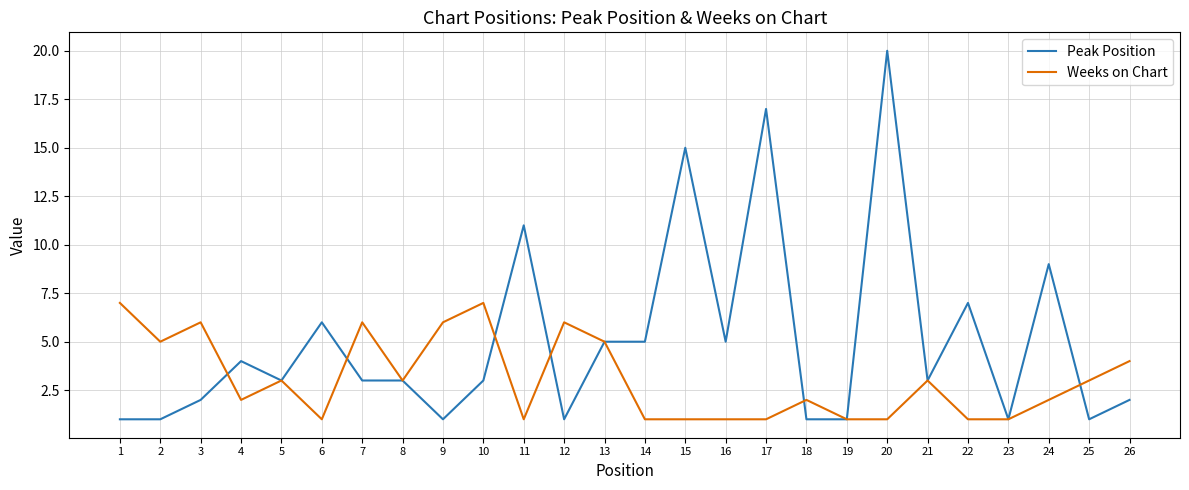

The value of Weeks on Chart at 12 is 6. True or false?

True